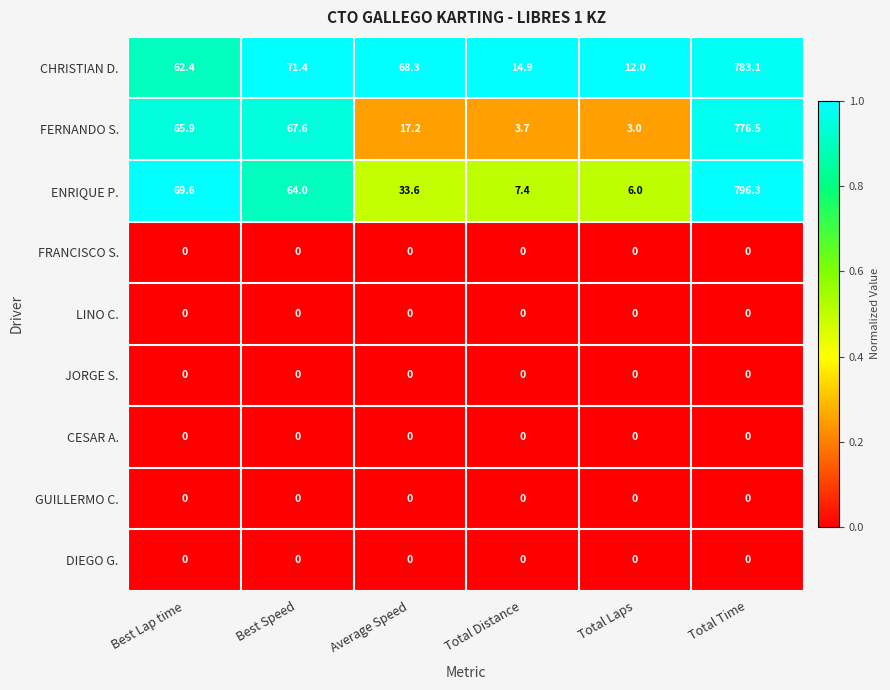

Which series has the largest range (max minus min)?

ENRIQUE P.